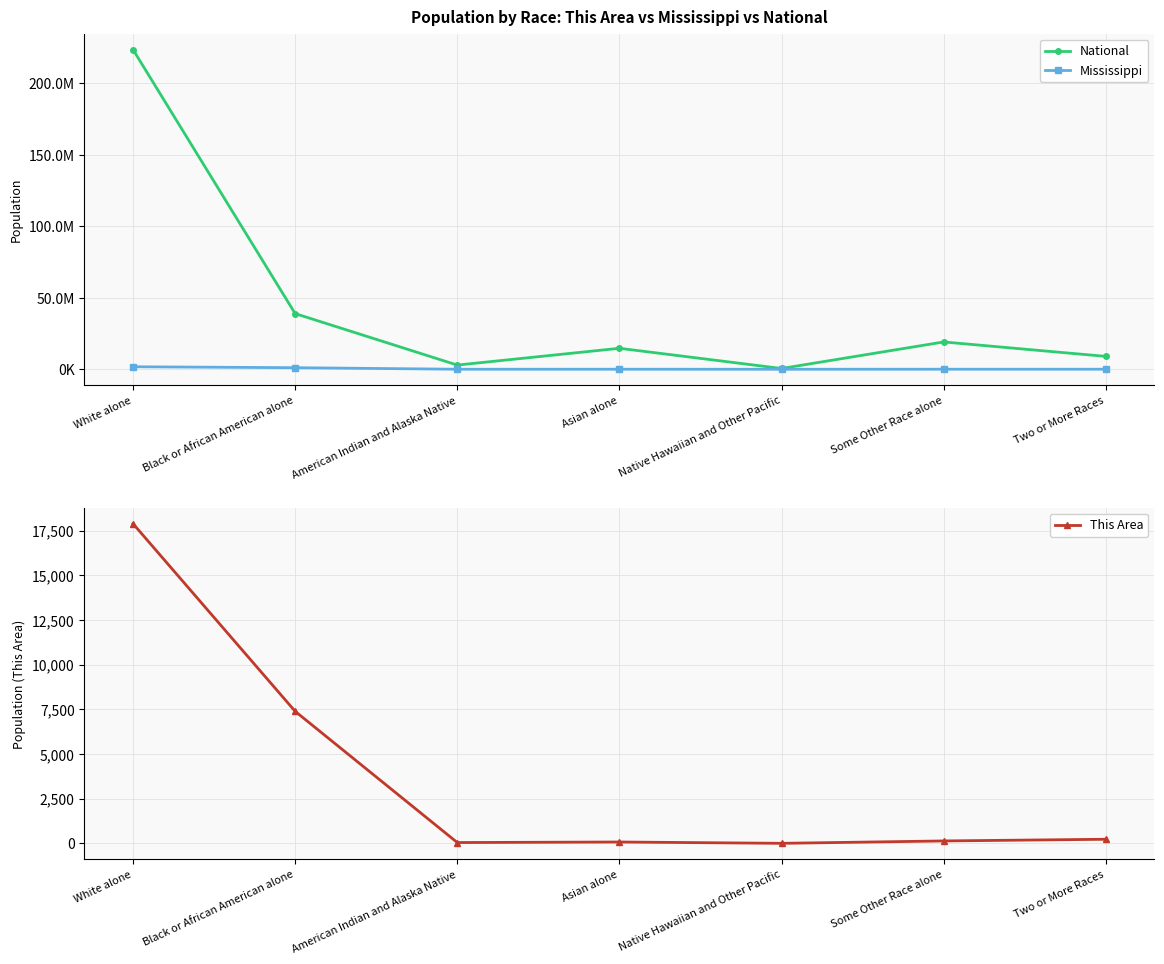

Which label corresponds to the smallest value in the chart?

Native Hawaiian and Other Pacific